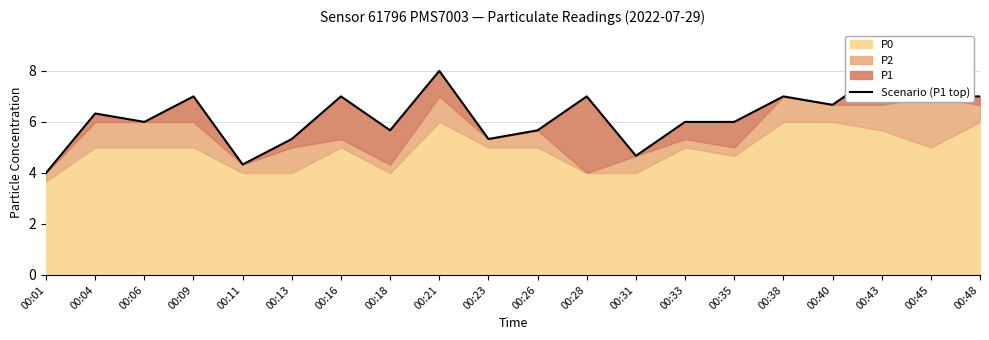

Reading right to left, what are all the values shown in this chart?

7.0	7.0	8.0	6.7	7.0	6.0	6.0	4.7	7.0	5.7	5.3	8.0	5.7	7.0	5.3	4.3	7.0	6.0	6.3	4.0